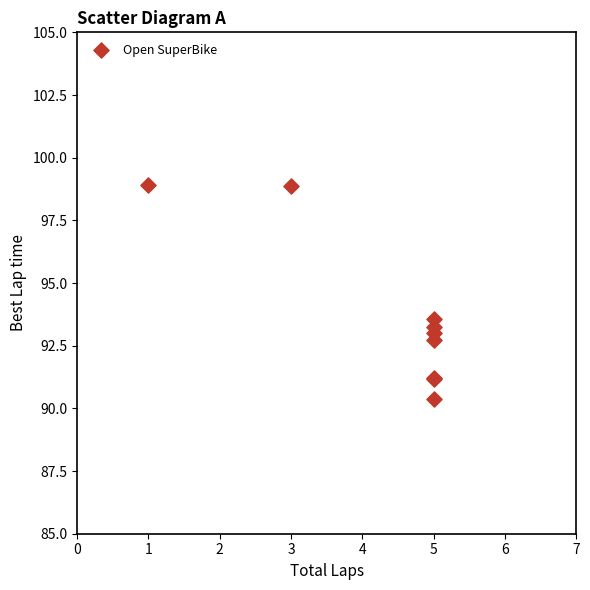

What Y value in the scatter plot is closest to 94?

93.6